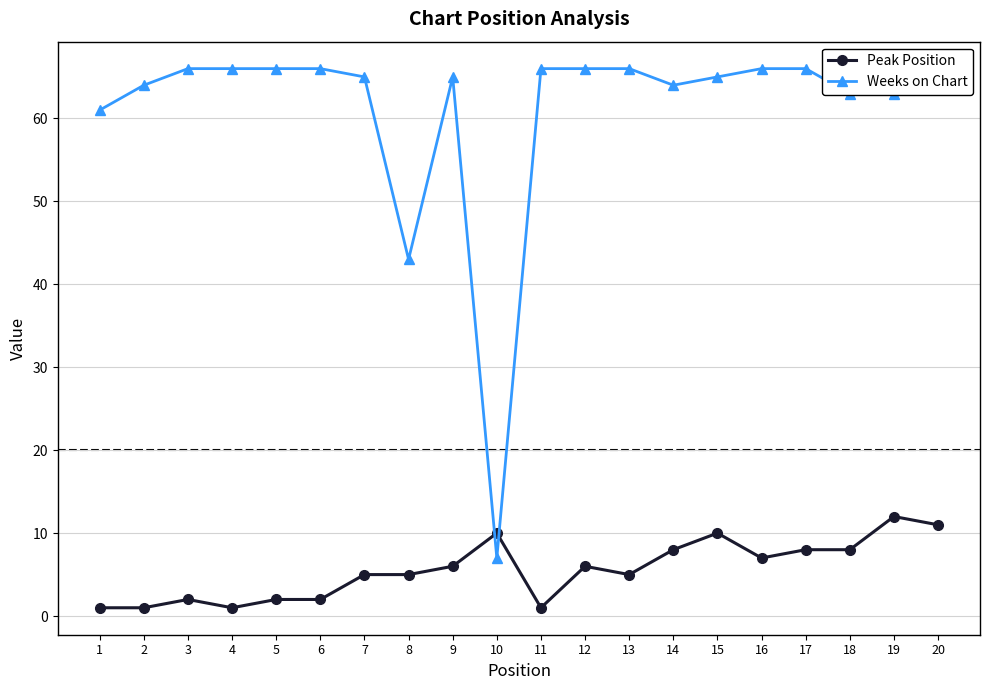

In Weeks on Chart, how many points are higher than both neighbors (excluding endpoints)?

1